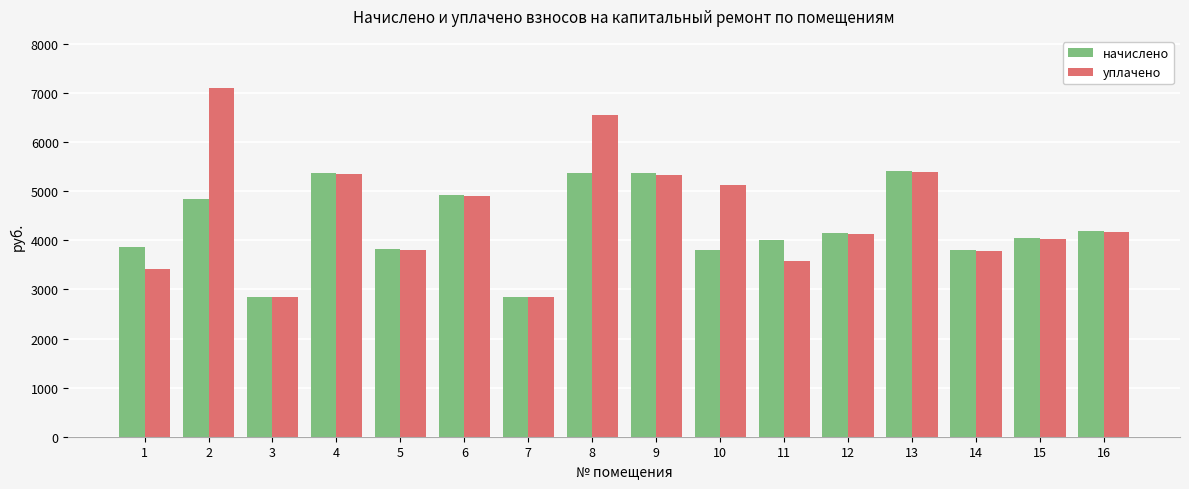

Which series has the largest range (max minus min)?

уплачено